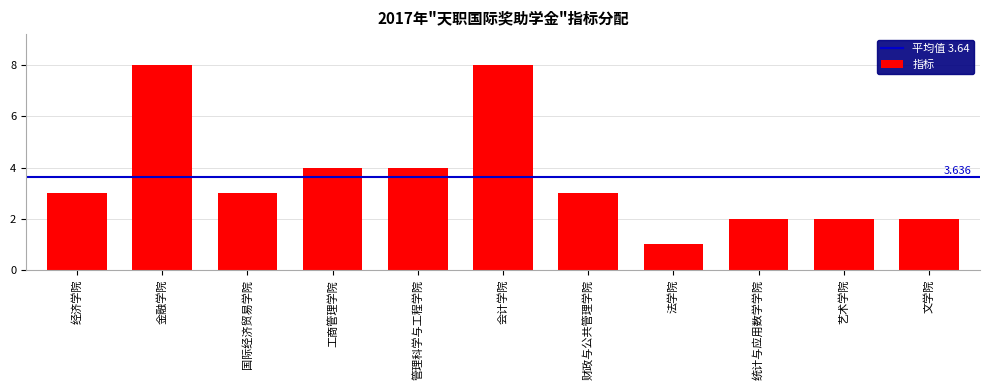

What is the change in value from 经济学院 to 法学院?

-2